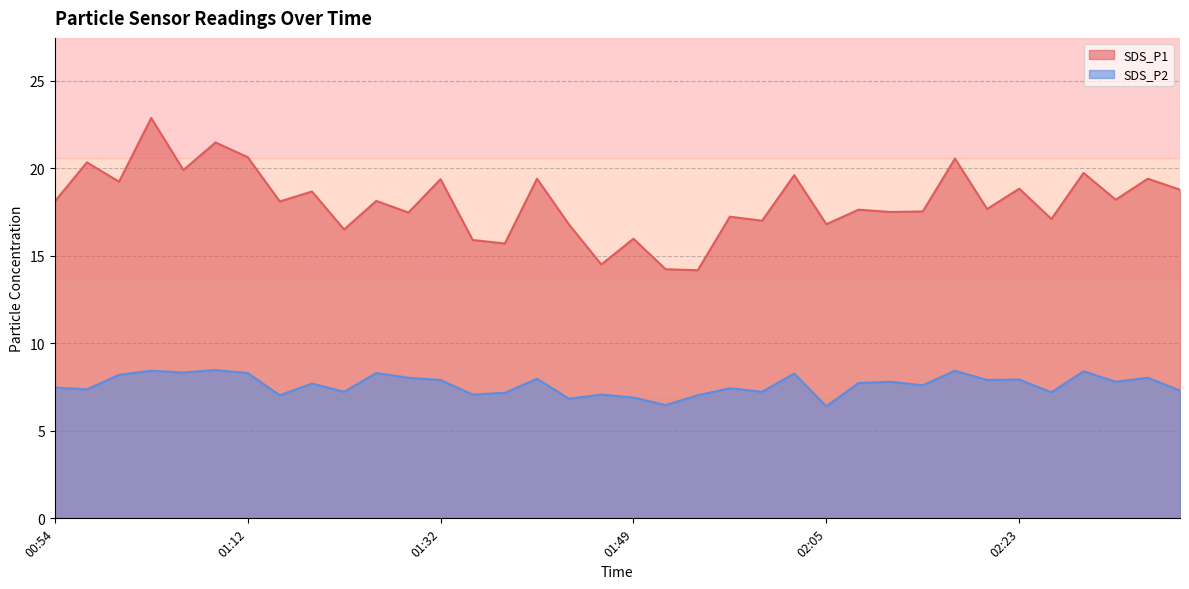

How many interior local valleys does the SDS_P1 series have?

14